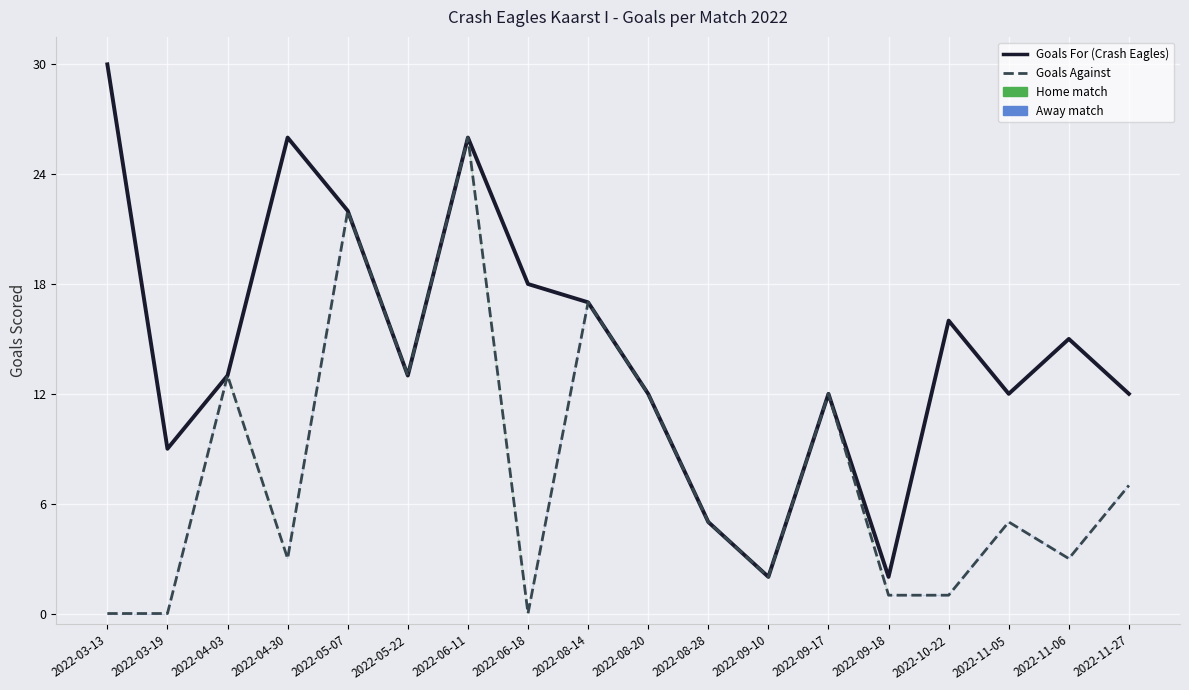

Does the chart display data point markers on the line(s)?

No